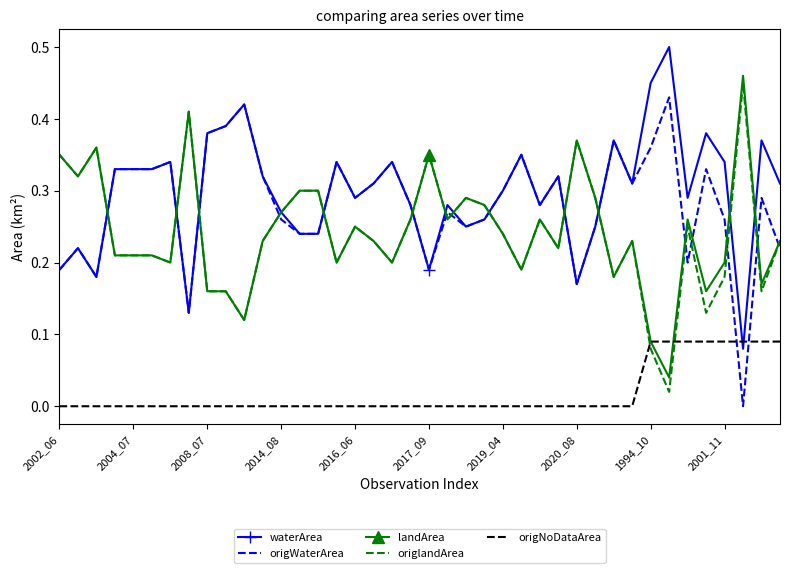

True or false: origlandArea and origWaterArea intersect in this chart.

True